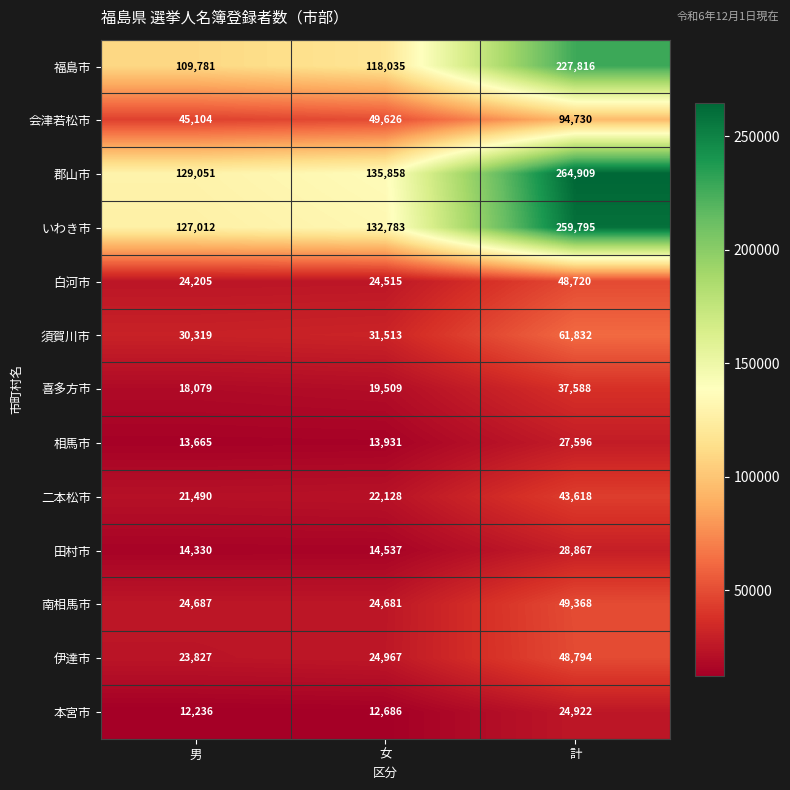

What is the difference between the highest and lowest values at 計?

239987